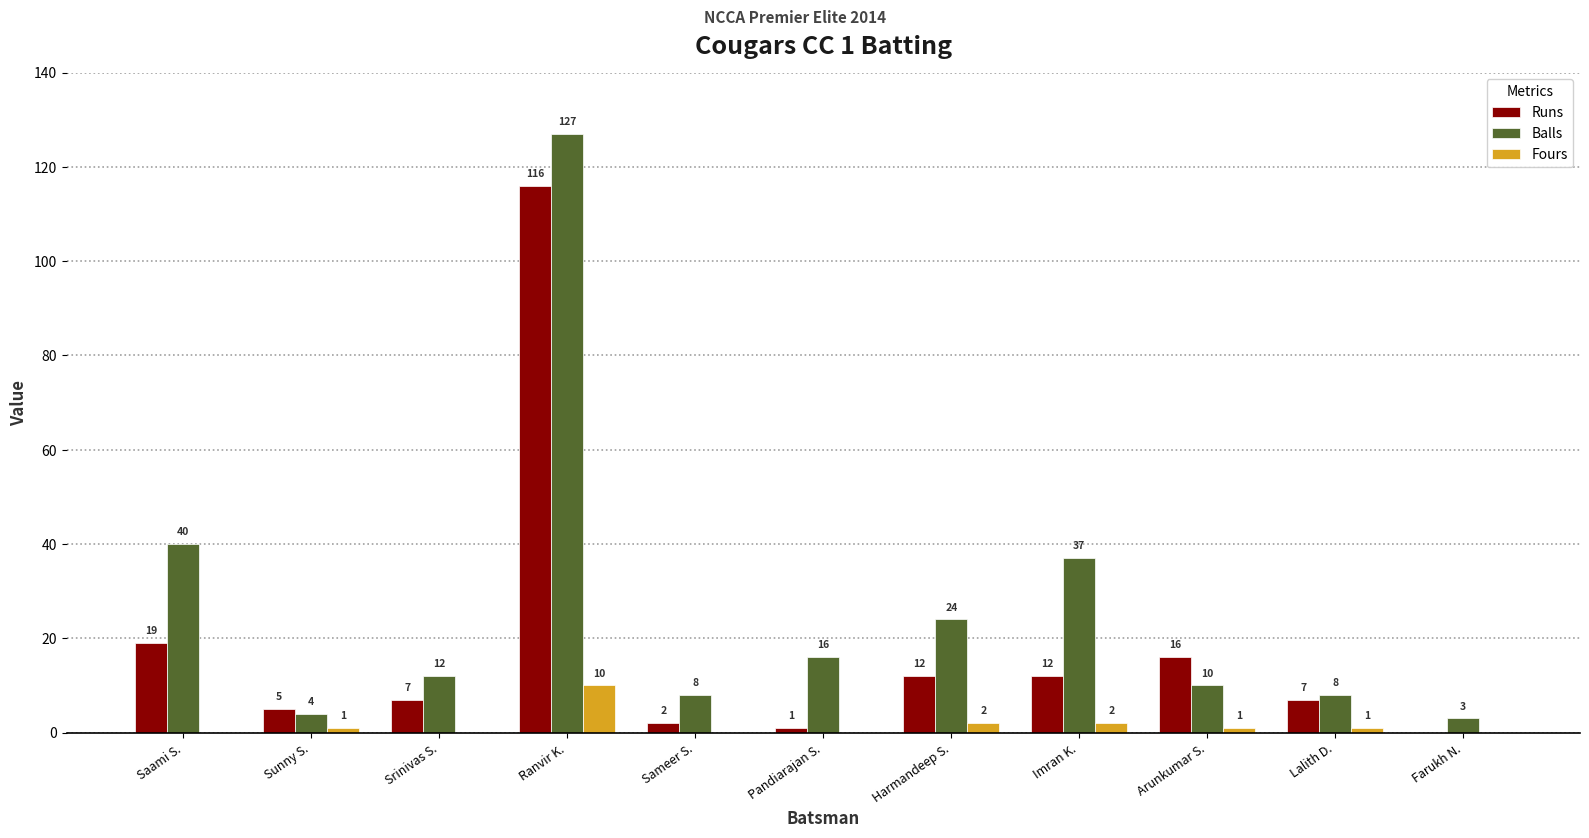

The Balls series shows 4 at Sunny S.. True or false?

True